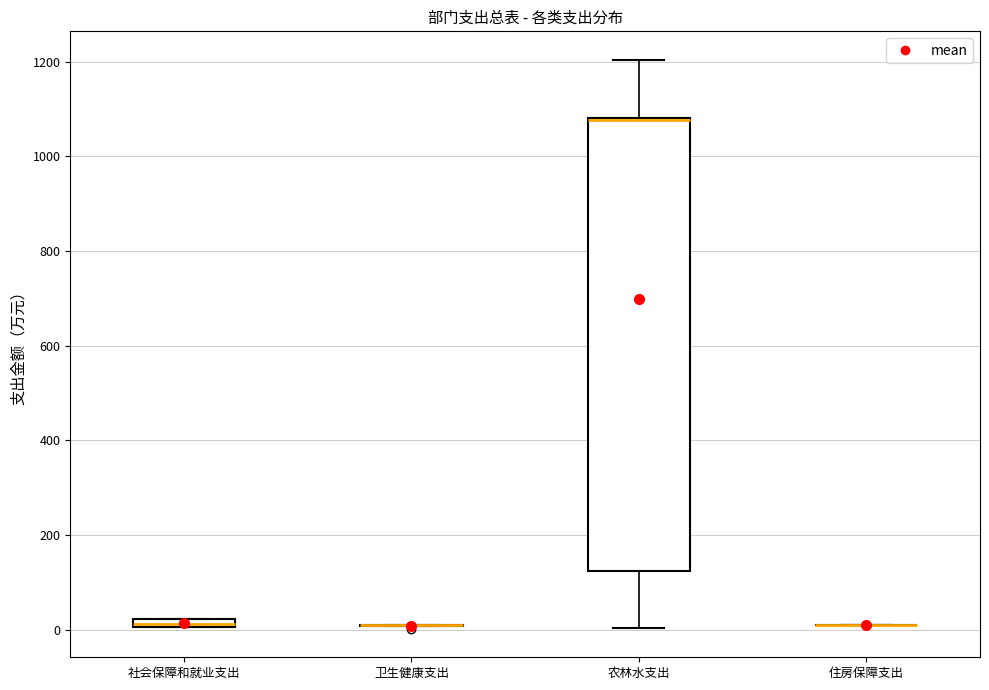

Where is the lower edge of the box for 社会保障和就业支出 on the y-axis? The values are not printed on the chart, so give them approximately, as read against the axis.

0